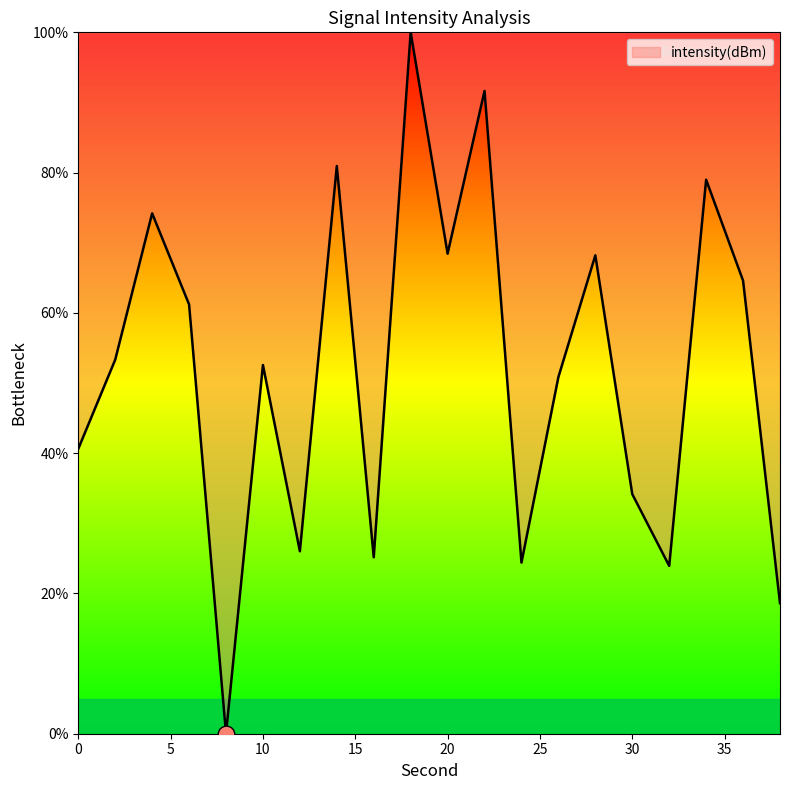

What is the maximum value shown in the chart?

100.0